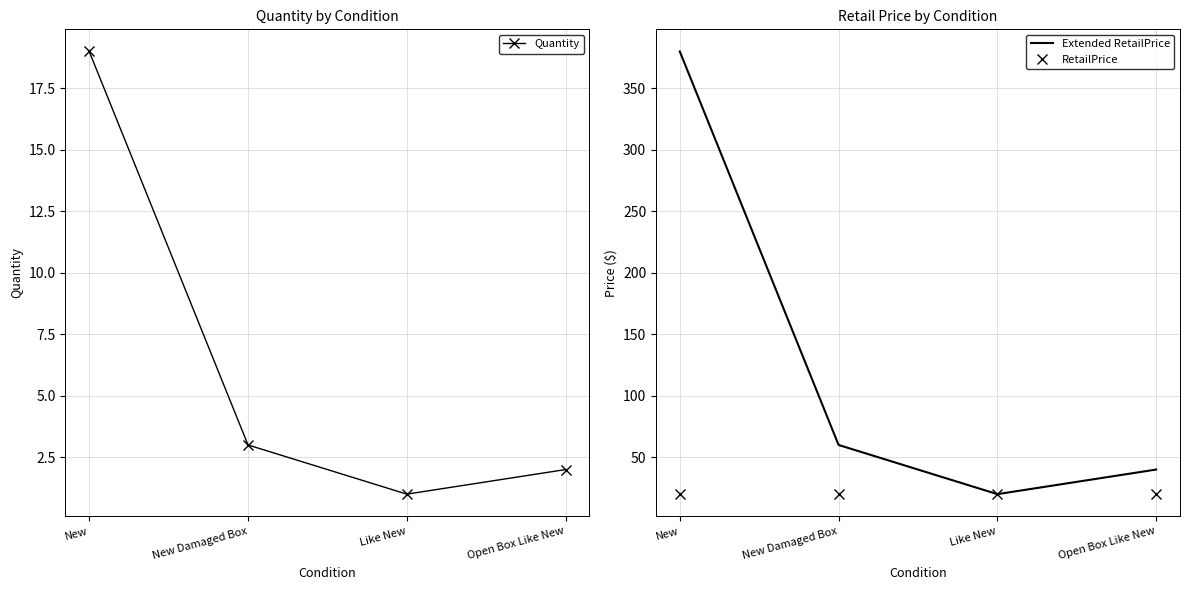

Between Like New and Open Box Like New, which is larger?

Open Box Like New